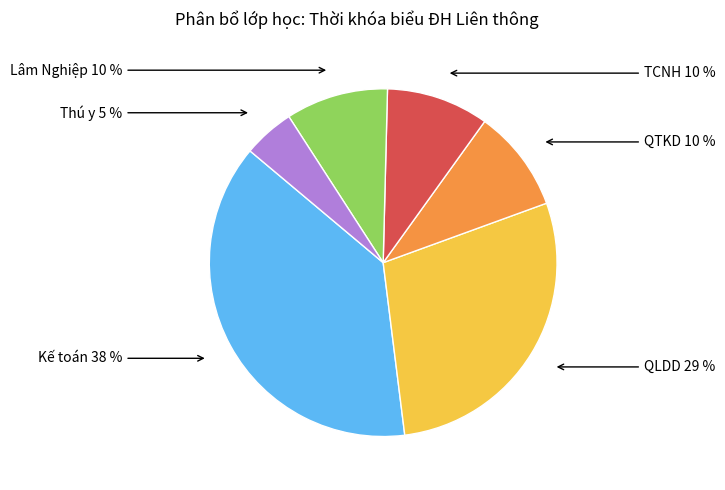

How many segments does this pie chart have?

6